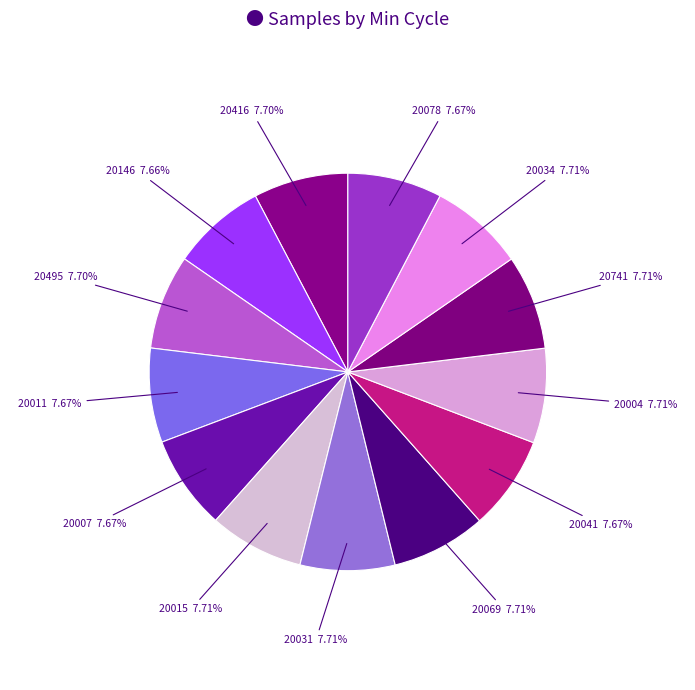

Count the number of slices in the pie.

13